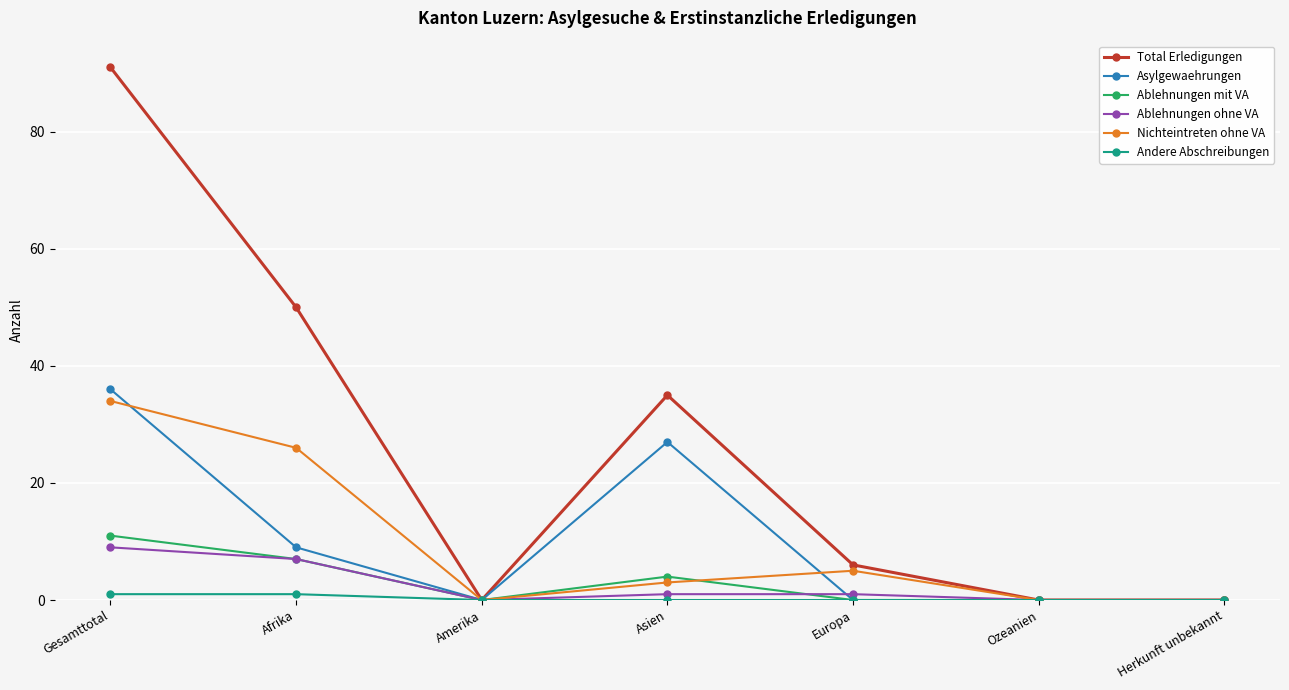

What is the spread (max minus min) of values at Afrika?

49